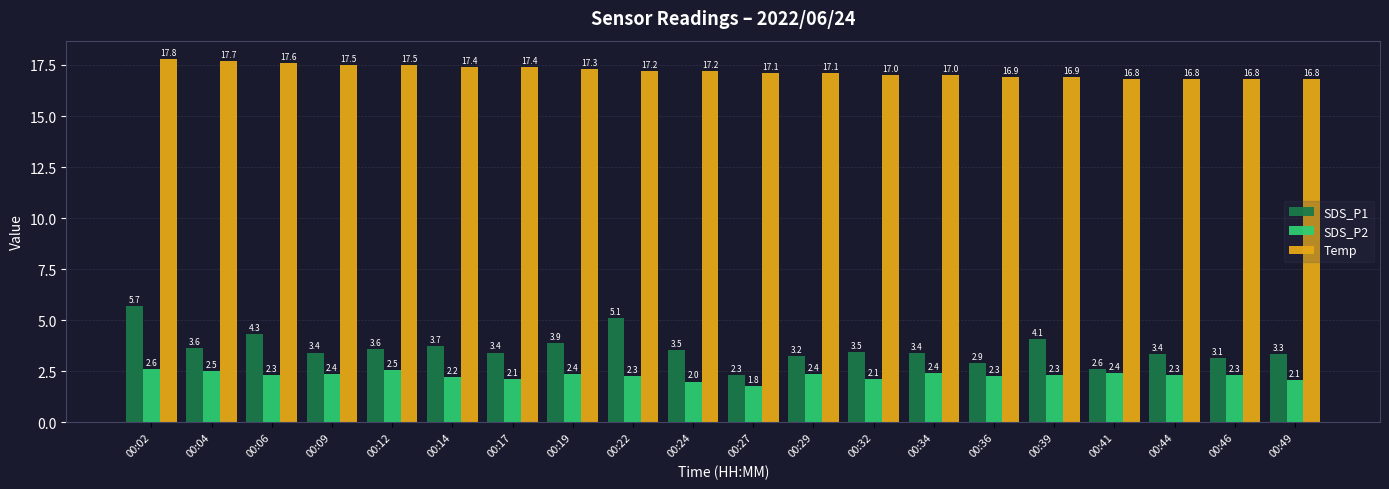

How many data points in SDS_P1 are above 3?

17